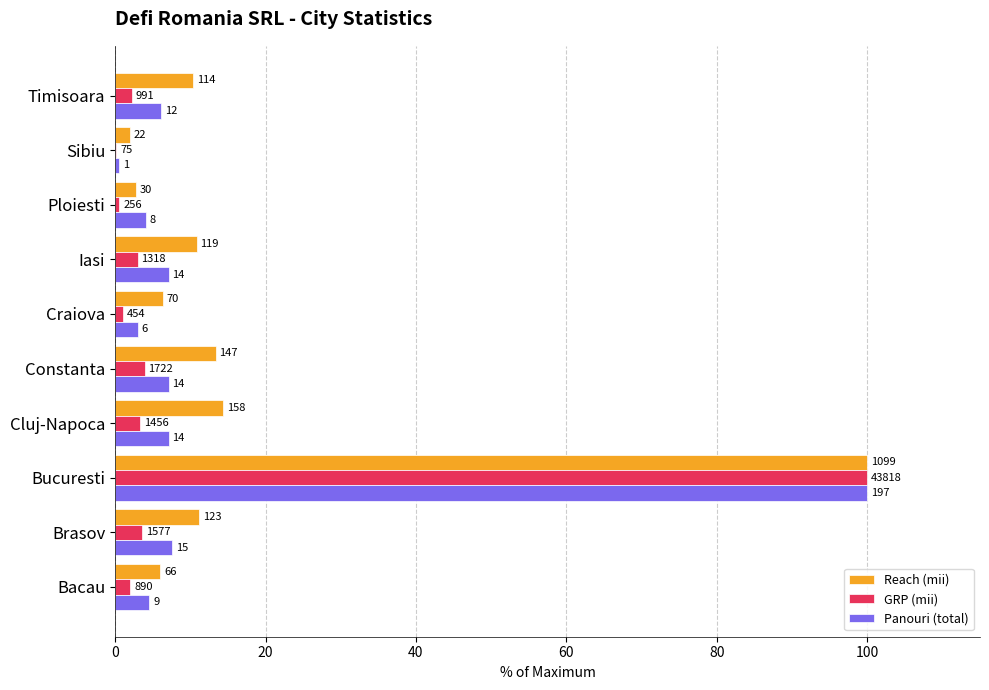

What are all the series names shown in the legend?

Reach (mii), GRP (mii), Panouri (total)